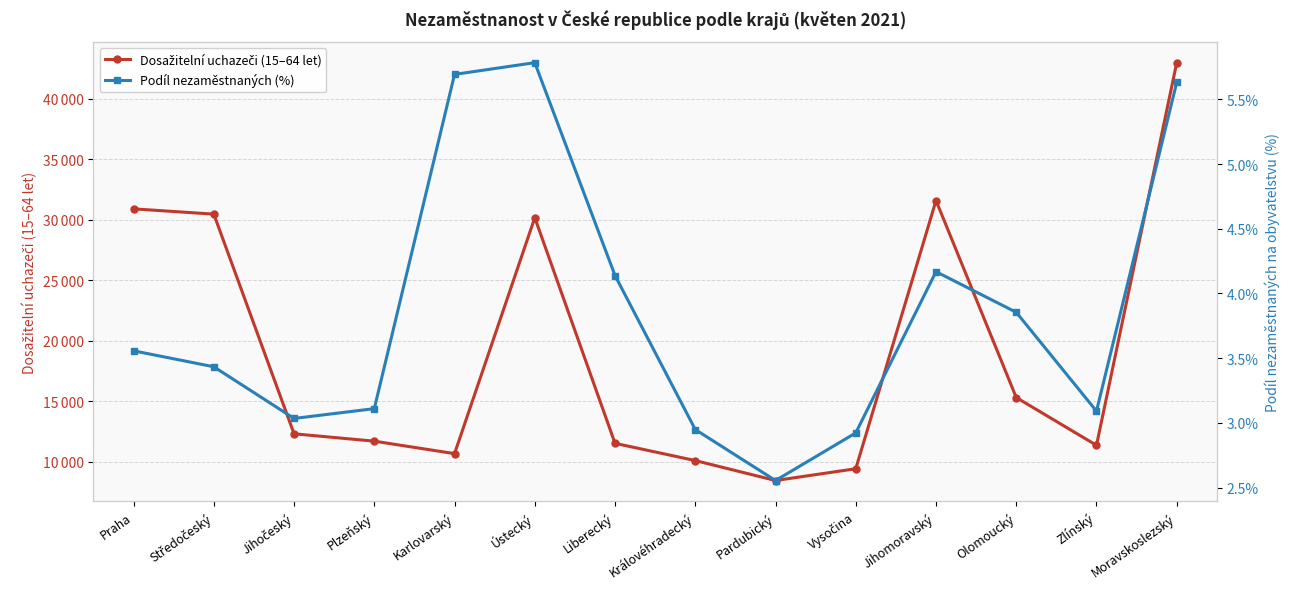

Reading left to right, transcribe all the data shown in this chart.

Dosažitelní uchazeči (15–64 let): Praha=30910.0	Středočeský=30473.0	Jihočeský=12312.0	Plzeňský=11703.0	Karlovarský=10673.0	Ústecký=30180.0	Liberecký=11524.0	Královéhradecký=10099.0	Pardubický=8450.0	Vysočina=9424.0	Jihomoravský=31597.0	Olomoucký=15312.0	Zlínský=11362.0	Moravskoslezský=42996.0
Podíl nezaměstnaných (%): Praha=3.6	Středočeský=3.4	Jihočeský=3.0	Plzeňský=3.1	Karlovarský=5.7	Ústecký=5.8	Liberecký=4.1	Královéhradecký=2.9	Pardubický=2.6	Vysočina=2.9	Jihomoravský=4.2	Olomoucký=3.9	Zlínský=3.1	Moravskoslezský=5.6